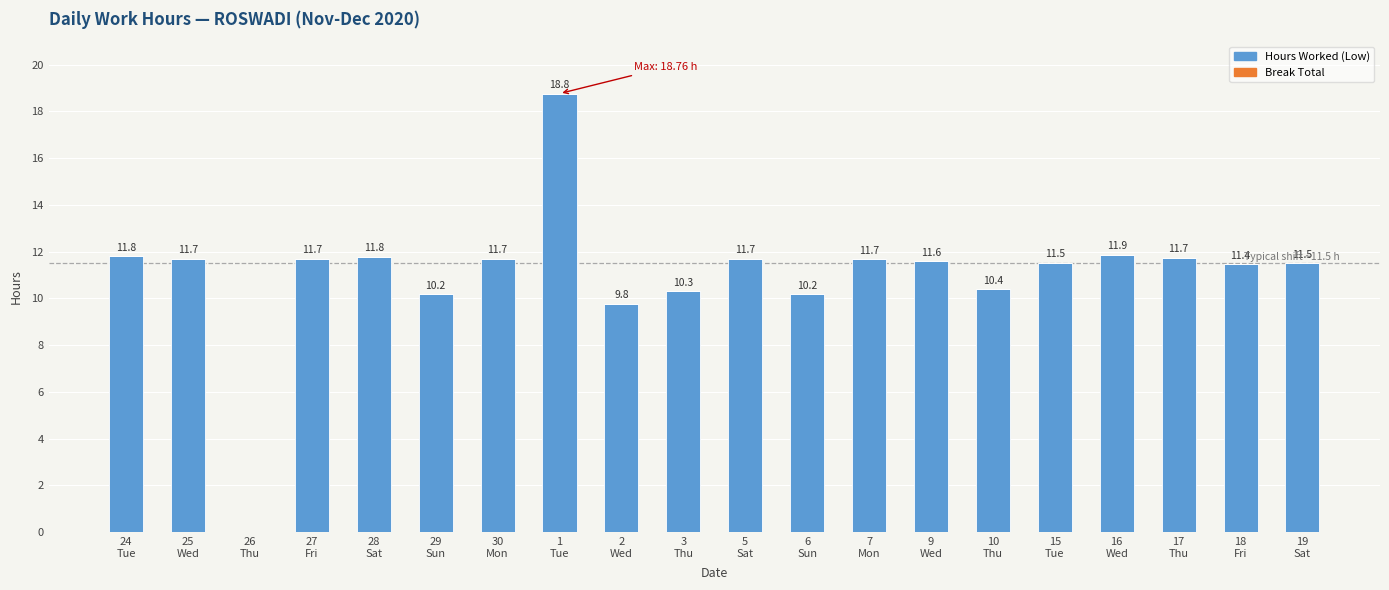

What is the greatest value displayed?

18.8